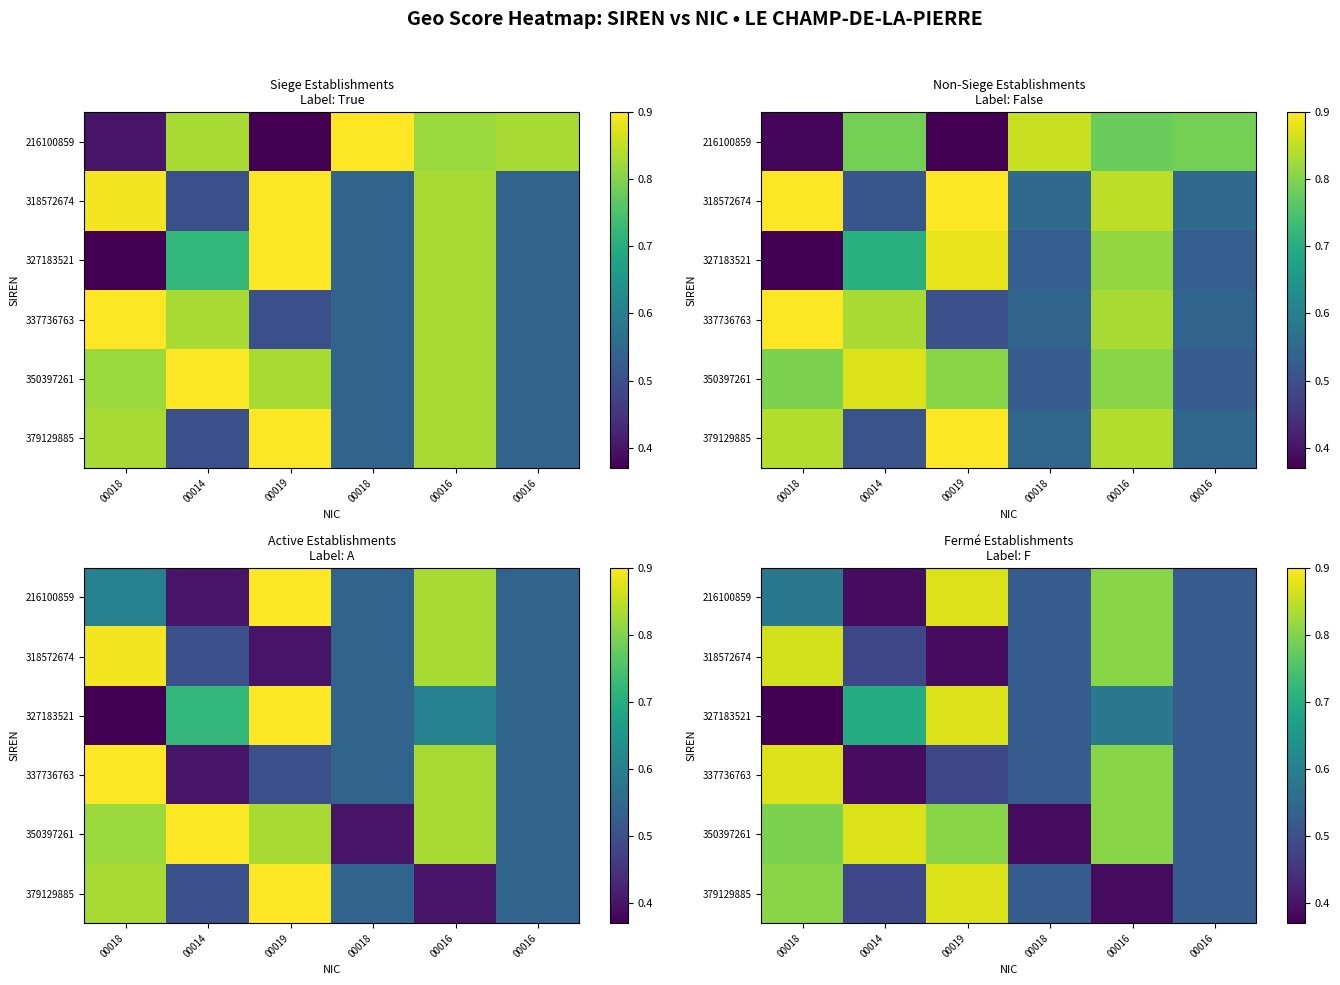

What is the sum of the 350397261 values at 00016 and 00016?

1.3